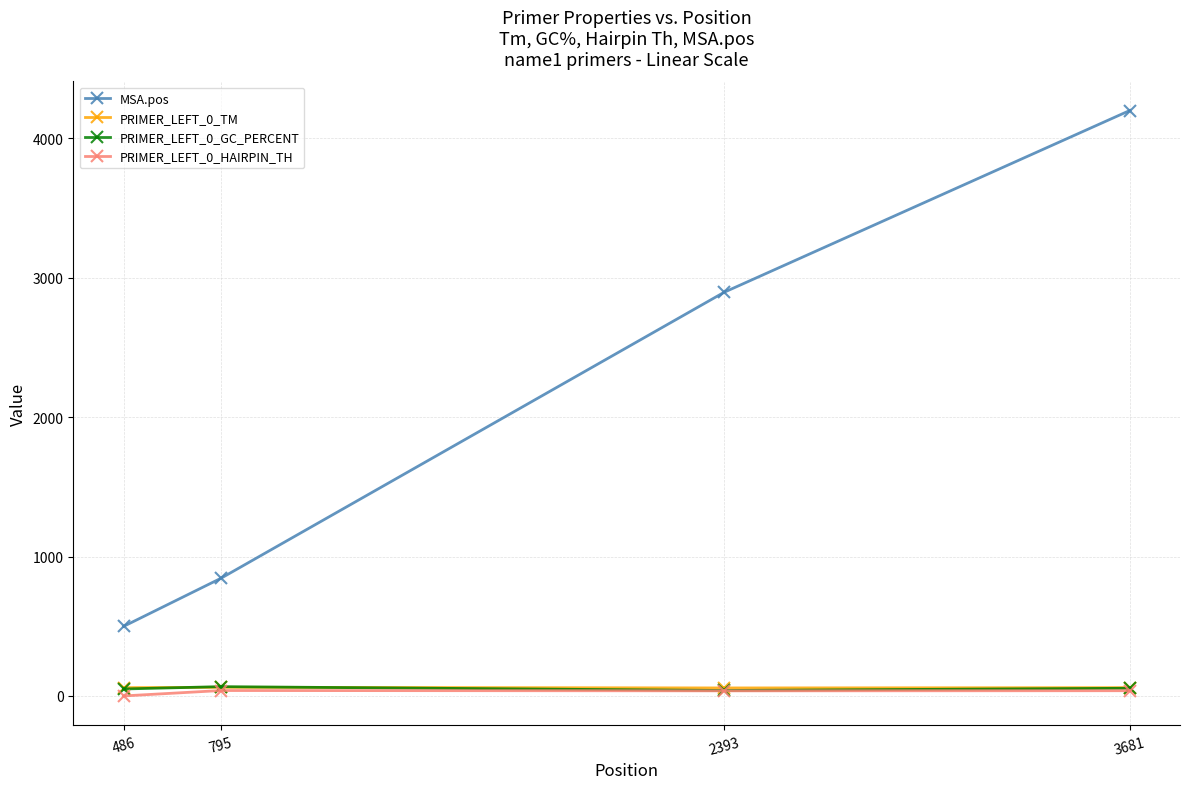

At which category is the sum across all series the highest?

3681